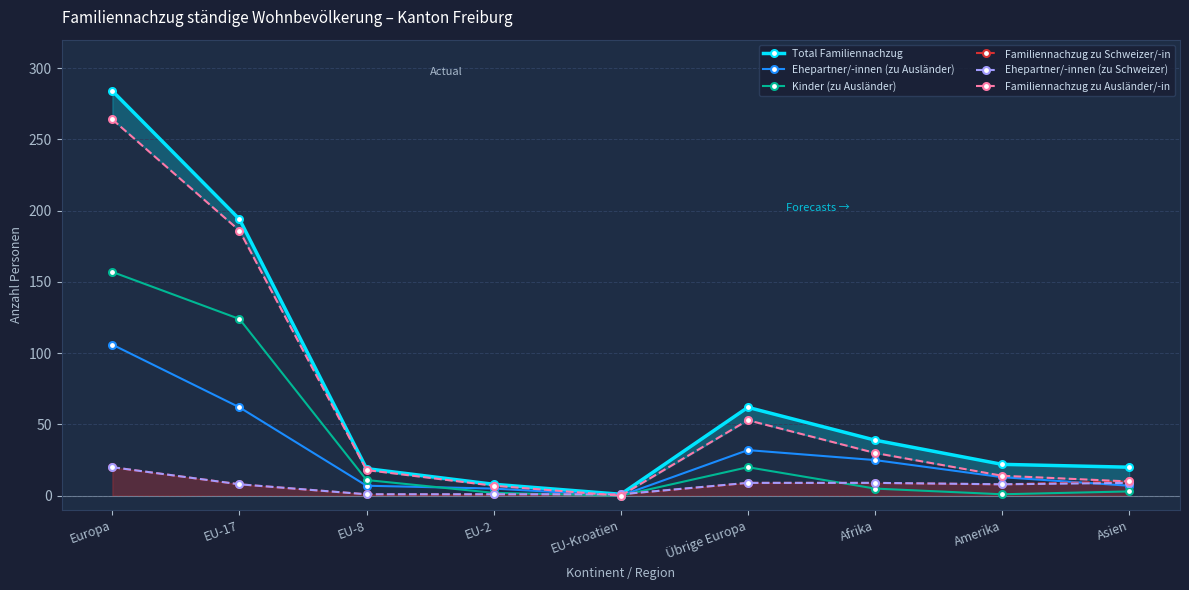

Is the value of Ehepartner/-innen (zu Schweizer) at Übrige Europa greater than the value of Kinder (zu Ausländer) at EU-17?

No